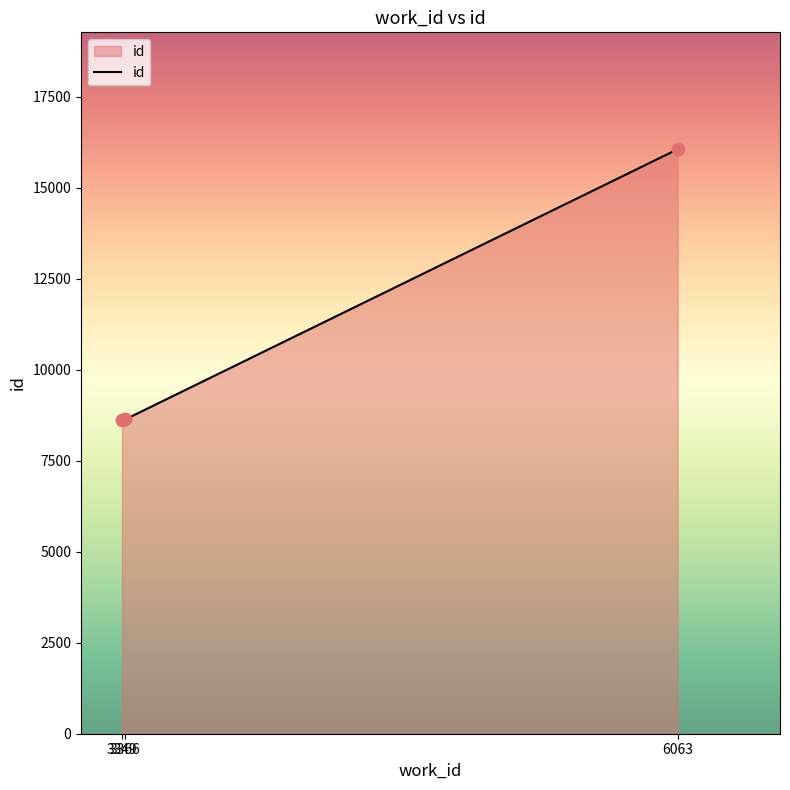

What is the change in value from 3349 to 6063?

+7439